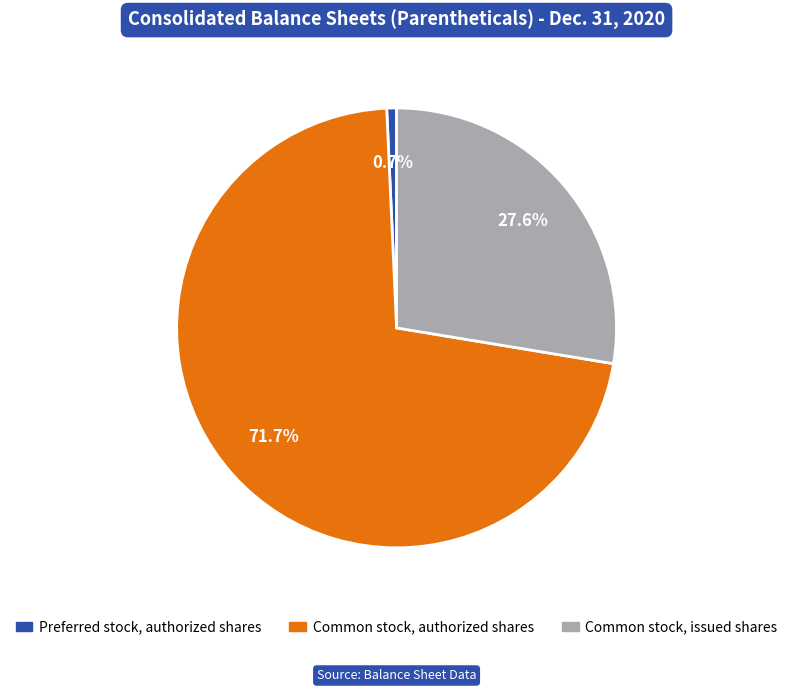

Count the number of slices in the pie.

3